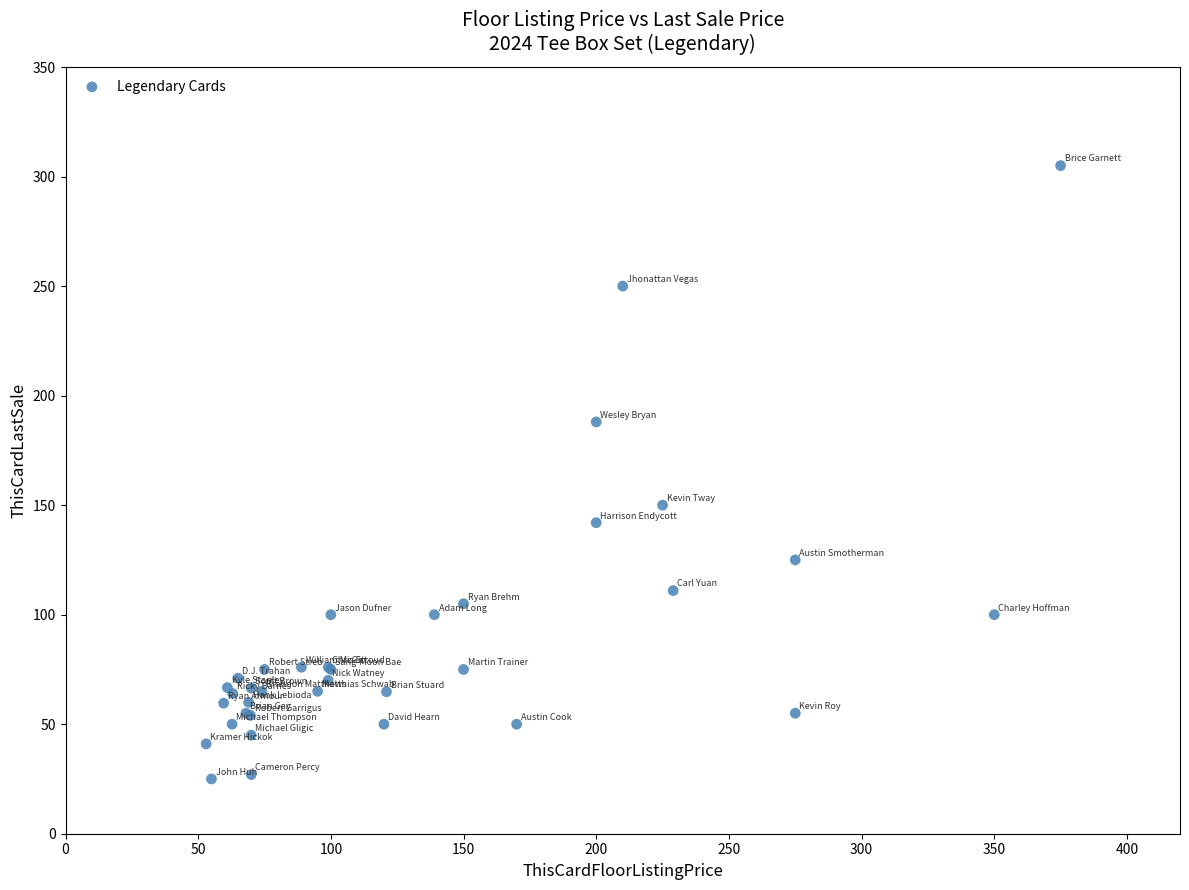

What Y value in the scatter plot is closest to 165?

150.0